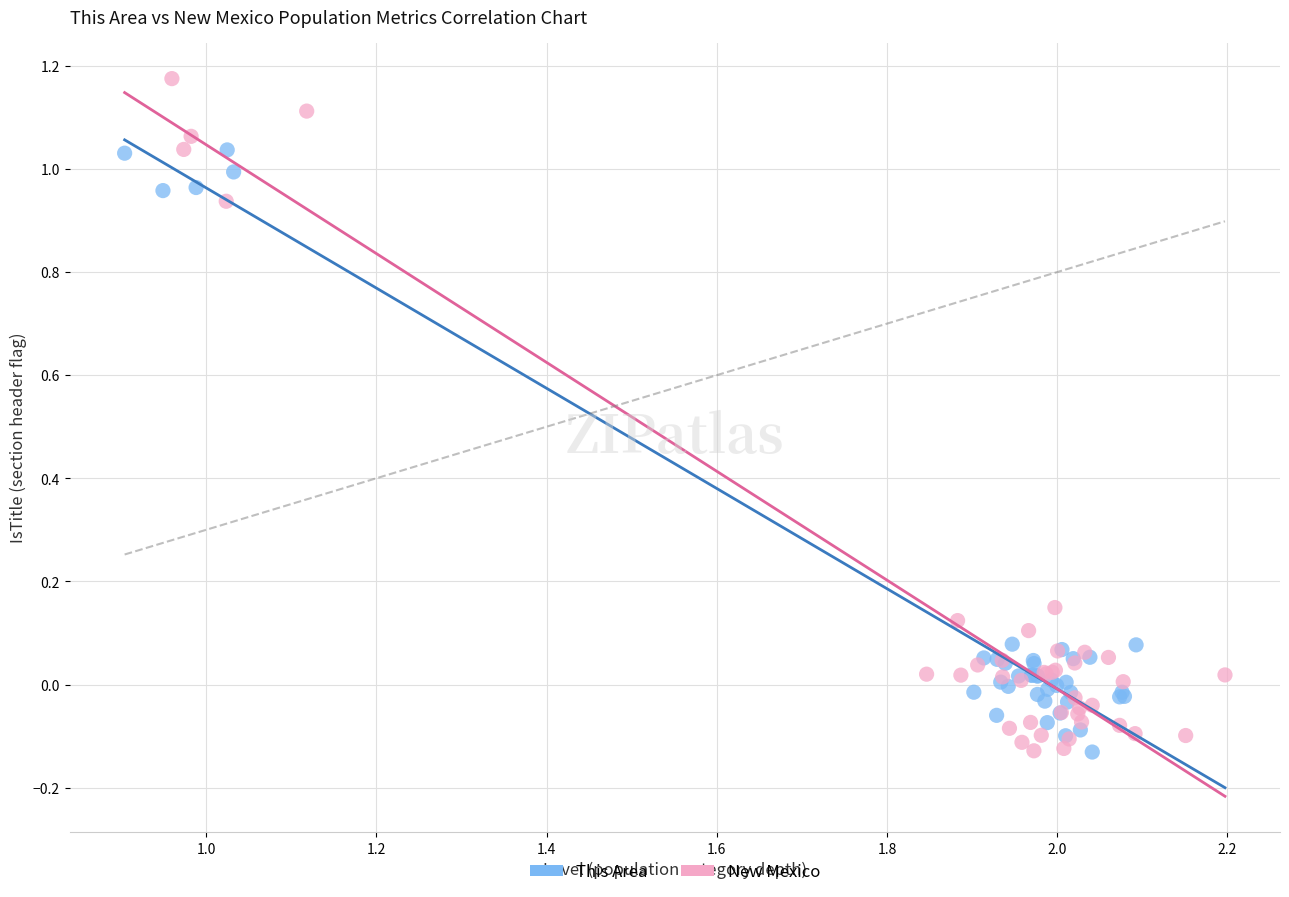

Which series has the largest Y range (max minus min)?

New Mexico